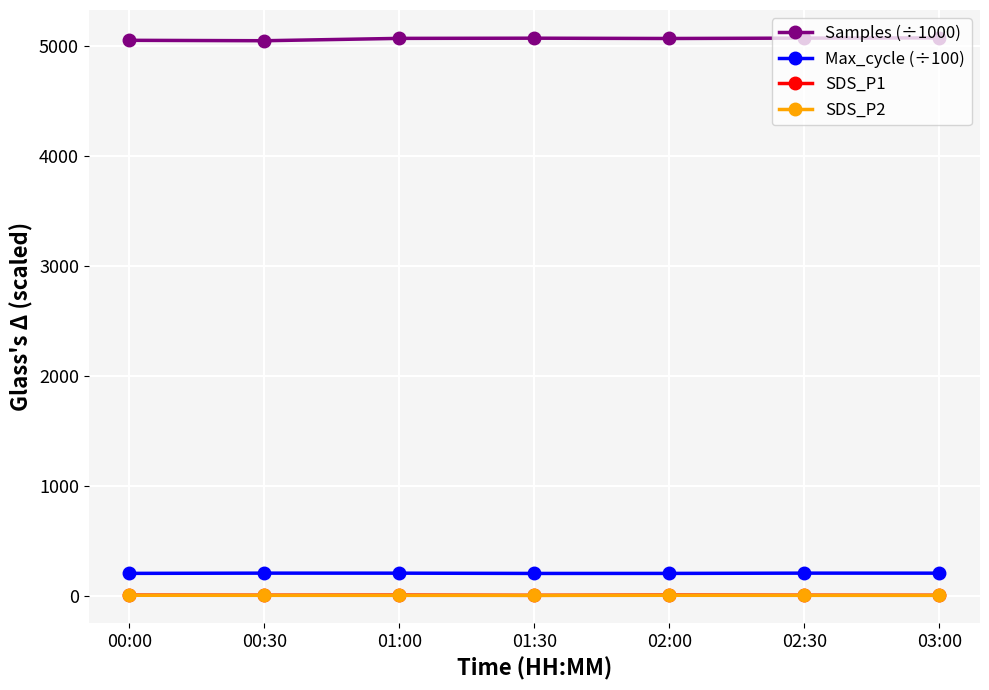

Is it true that SDS_P1 equals 4.3 at 00:00?

True